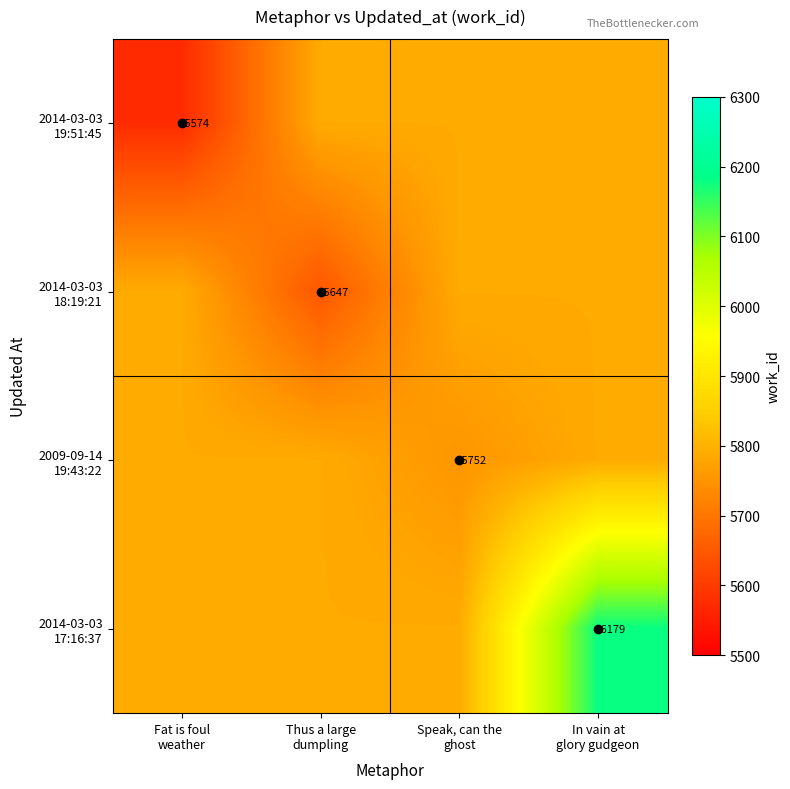

At which category is the sum across all series the highest?

In vain at
glory gudgeon